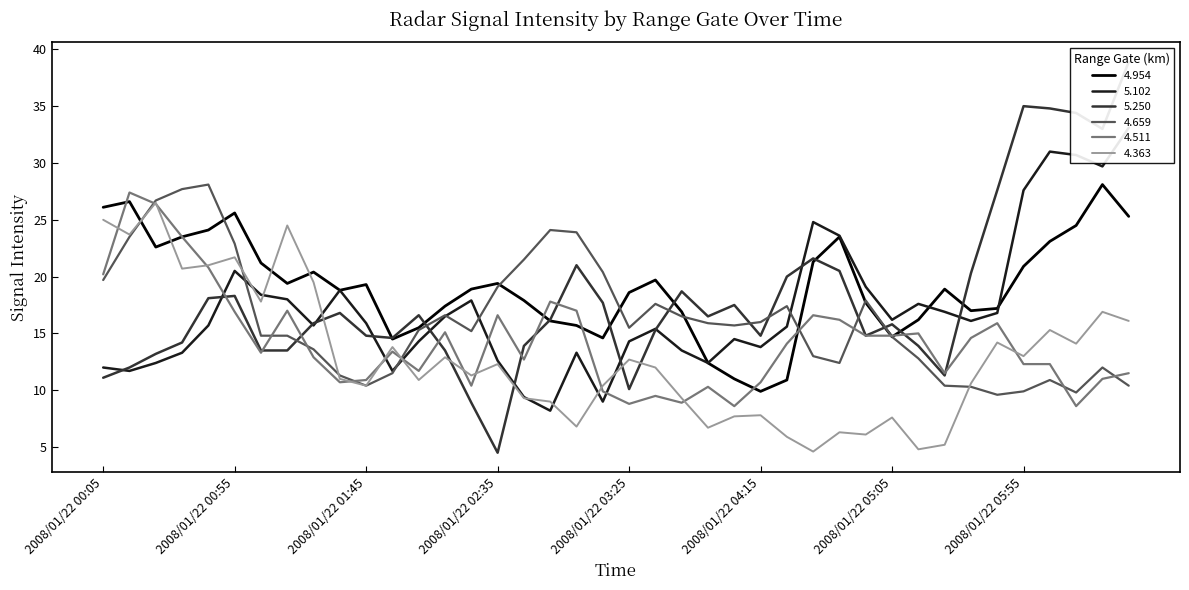

Read the 4.659 value at 2008/01/22 01:35.

11.3